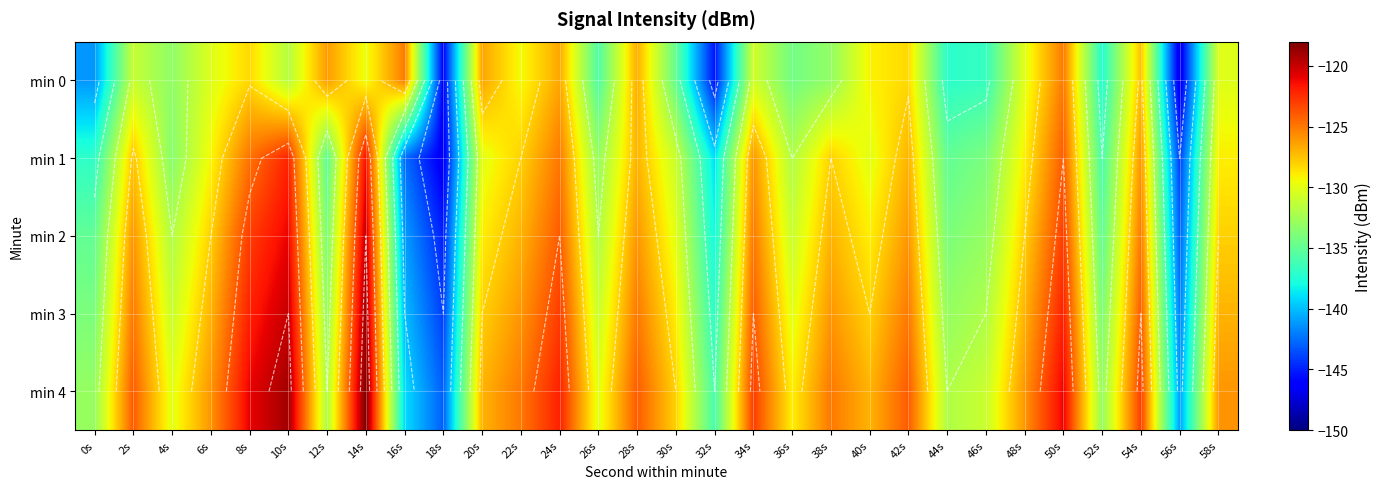

Which series has the largest total across all categories?

min 4